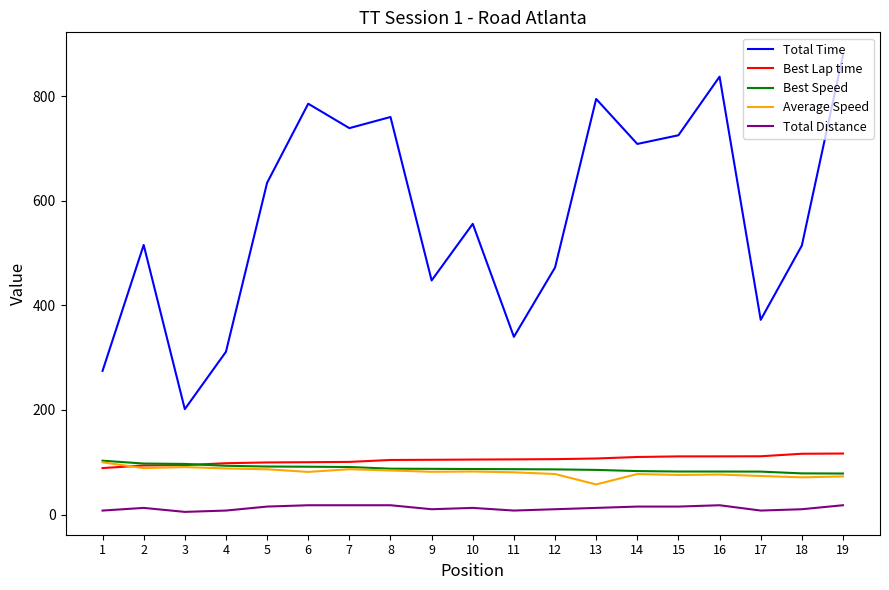

The Best Lap time series shows 57.1 at 16. True or false?

False